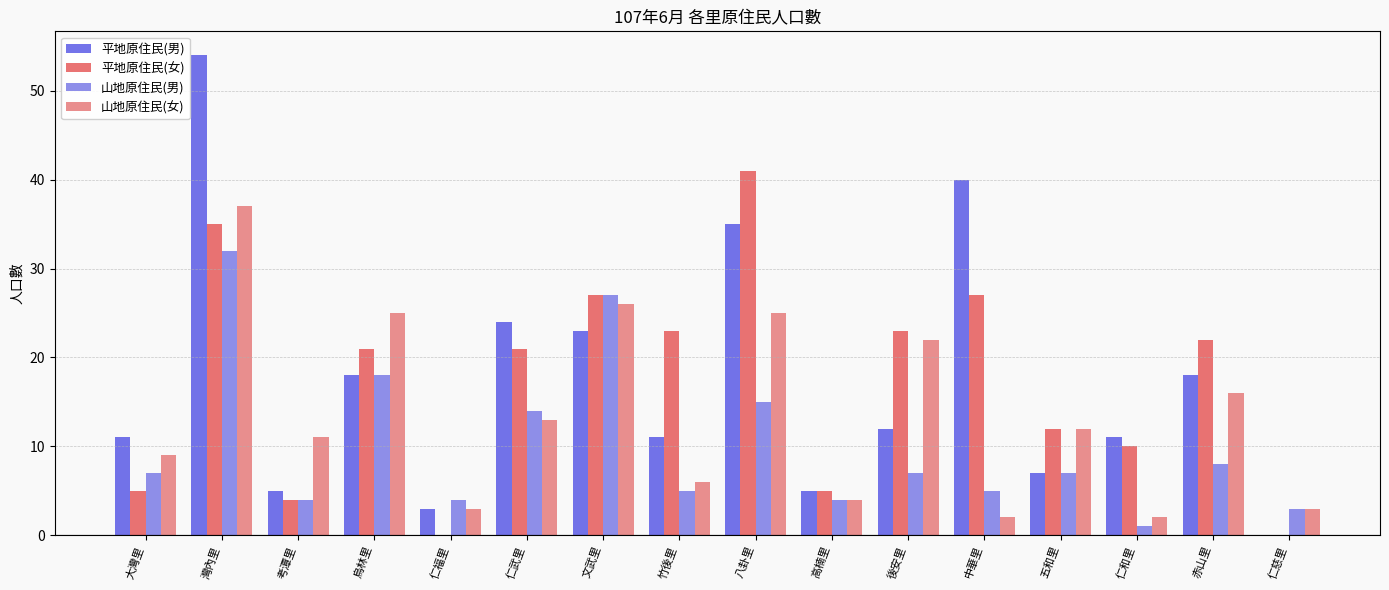

Reading left to right, what are all the values shown in this chart?

平地原住民(男): 大灣里=11	灣內里=54	考潭里=5	烏林里=18	仁福里=3	仁武里=24	文武里=23	竹後里=11	八卦里=35	高楠里=5	後安里=12	中華里=40	五和里=7	仁和里=11	赤山里=18	仁慈里=0
平地原住民(女): 大灣里=5	灣內里=35	考潭里=4	烏林里=21	仁福里=0	仁武里=21	文武里=27	竹後里=23	八卦里=41	高楠里=5	後安里=23	中華里=27	五和里=12	仁和里=10	赤山里=22	仁慈里=0
山地原住民(男): 大灣里=7	灣內里=32	考潭里=4	烏林里=18	仁福里=4	仁武里=14	文武里=27	竹後里=5	八卦里=15	高楠里=4	後安里=7	中華里=5	五和里=7	仁和里=1	赤山里=8	仁慈里=3
山地原住民(女): 大灣里=9	灣內里=37	考潭里=11	烏林里=25	仁福里=3	仁武里=13	文武里=26	竹後里=6	八卦里=25	高楠里=4	後安里=22	中華里=2	五和里=12	仁和里=2	赤山里=16	仁慈里=3